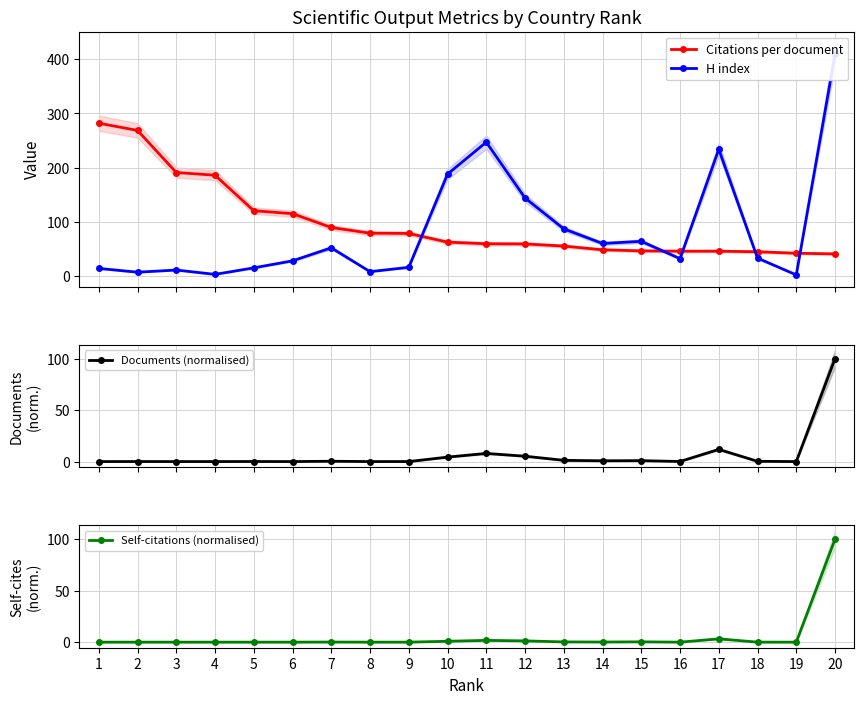

How many intersections are there between Self-citations (normalised) and Citations per document?

1